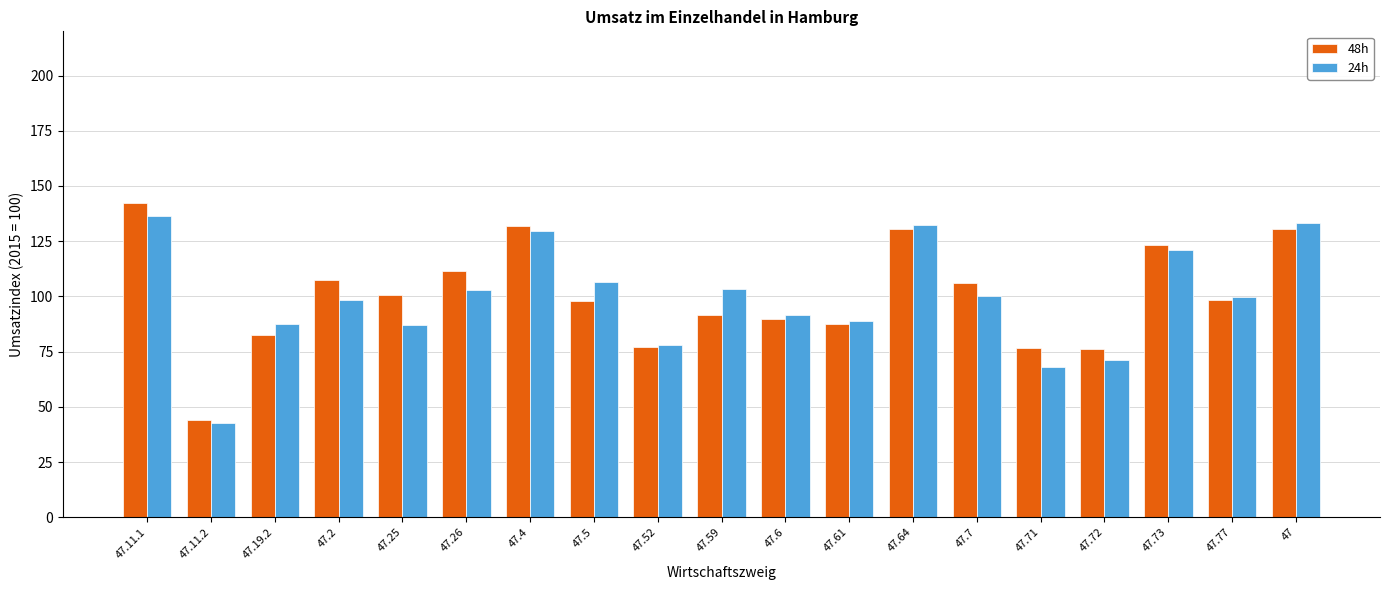

What is the difference between the 48h values at 47.77 and 47.4?

33.4